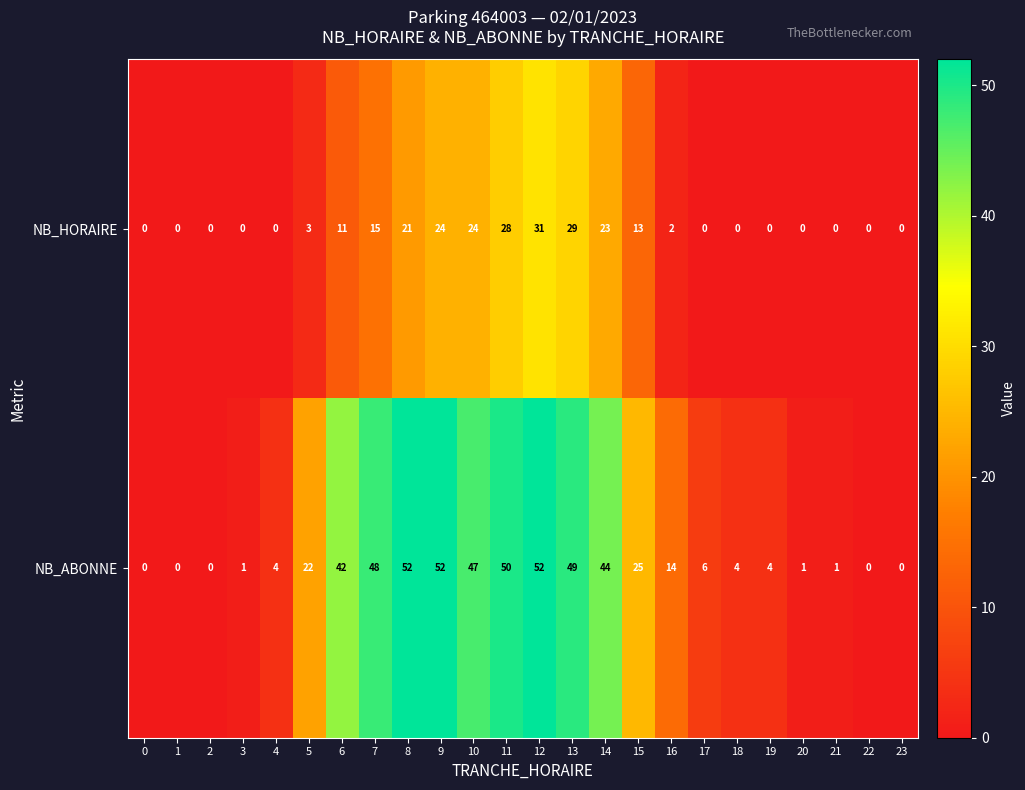

At how many categories does at least one series exceed 23?

10